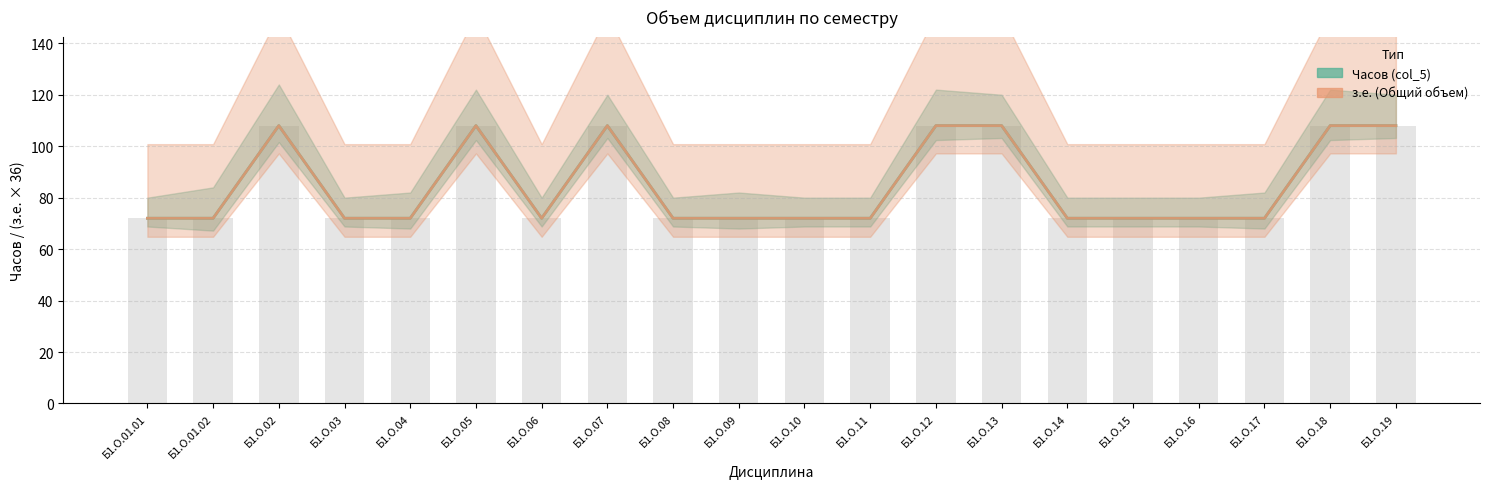

What is the sum of all Часов (col_5) values?

1692